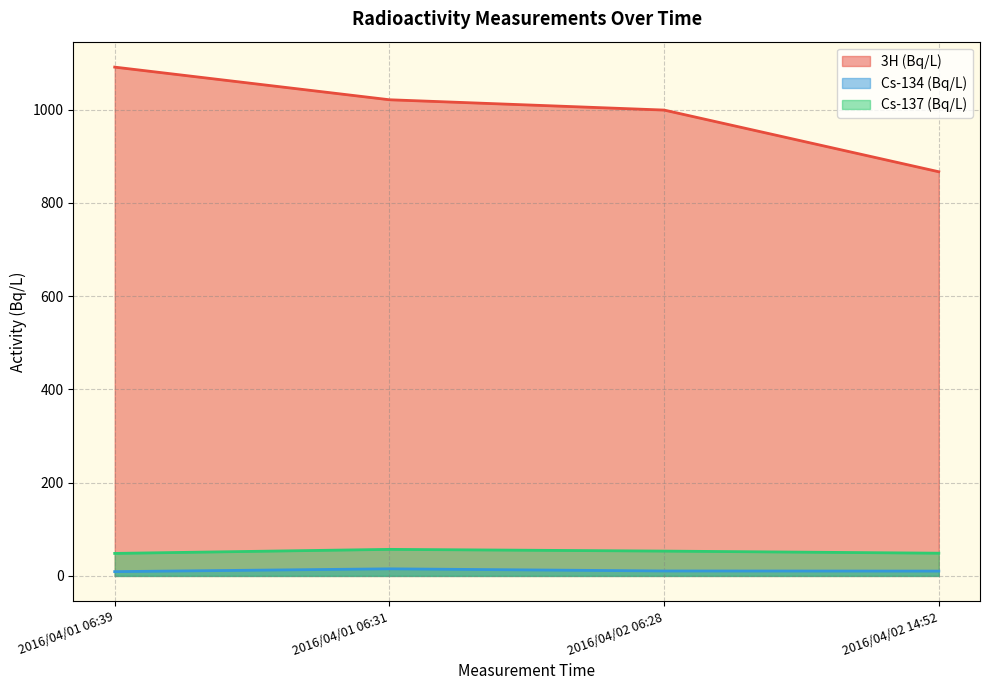

True or false: 3H (Bq/L) has a value of 316.3 at 2016/04/02 06:28.

False